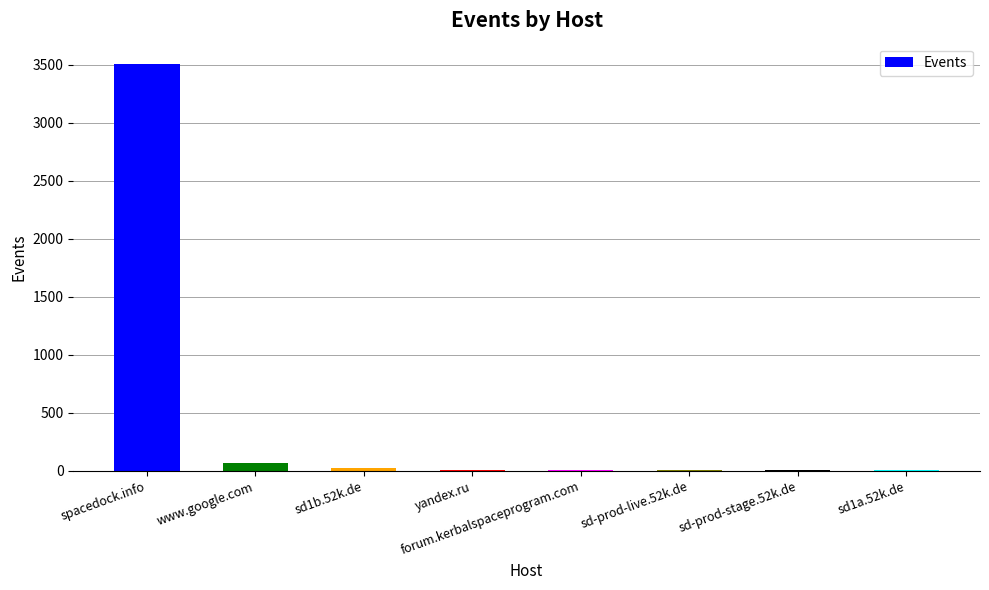

At which category does the chart reach its peak across all series?

spacedock.info